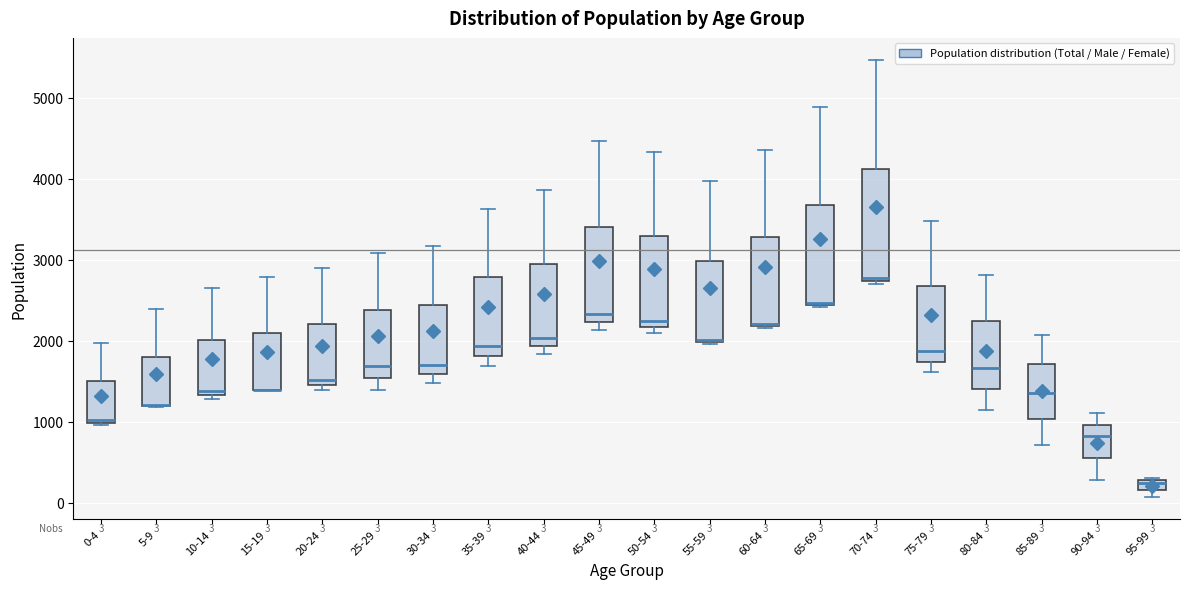

Which box is the tallest, from its lower edge to its upper edge?

70-74